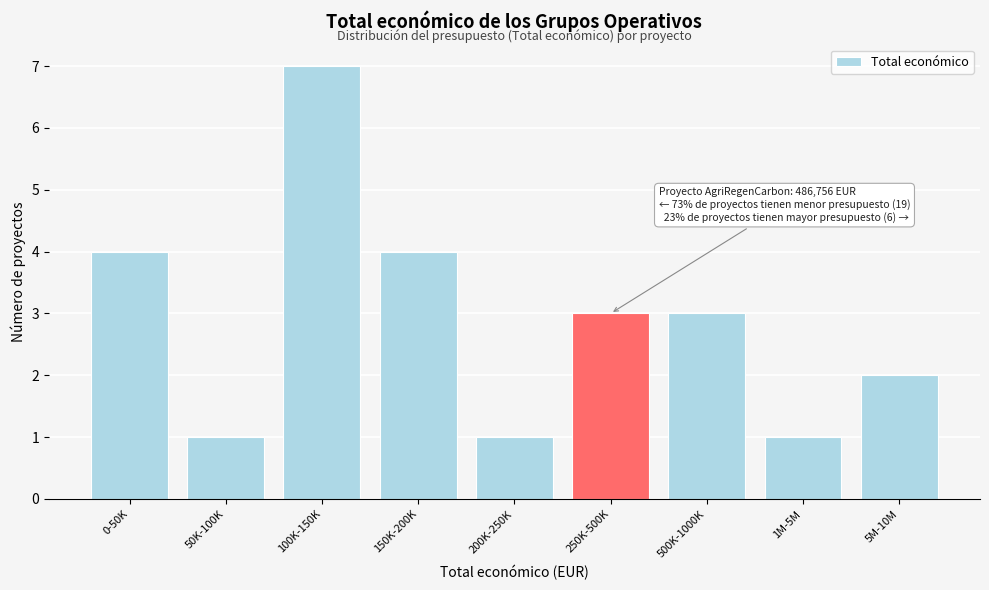

Reading left to right, list all the values displayed in this chart.

0-50K=4	50K-100K=1	100K-150K=7	150K-200K=4	200K-250K=1	250K-500K=3	500K-1000K=3	1M-5M=1	5M-10M=2